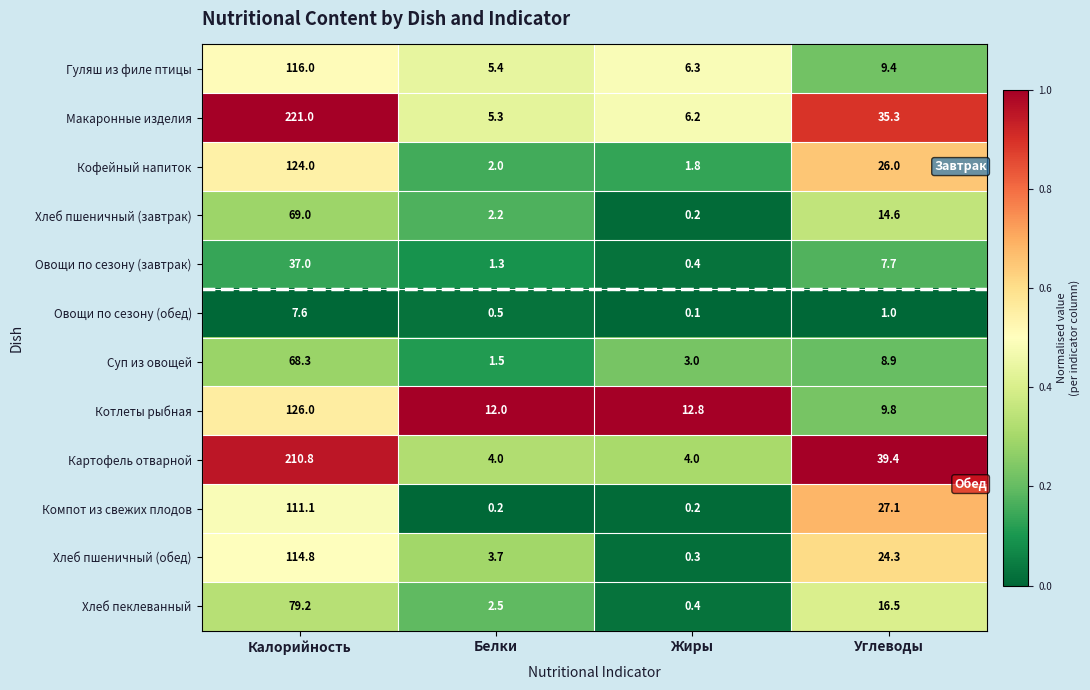

What is the total value across all series at Жиры?

35.7